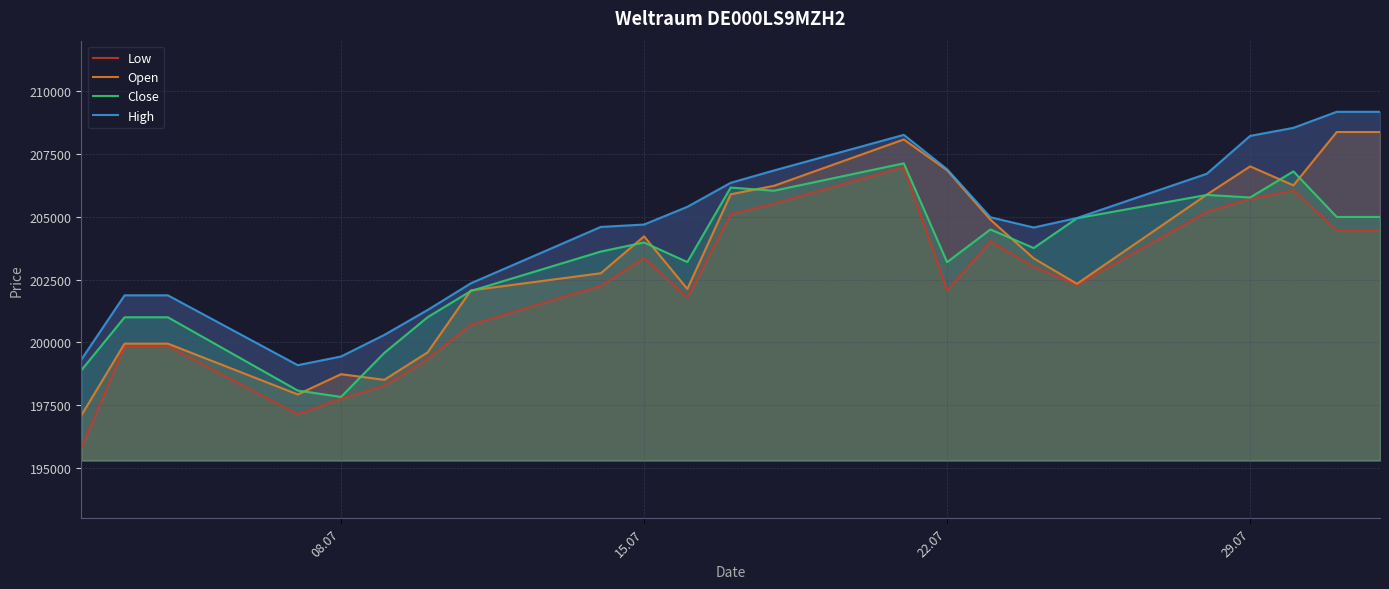

What is the maximum value for Close?

207122